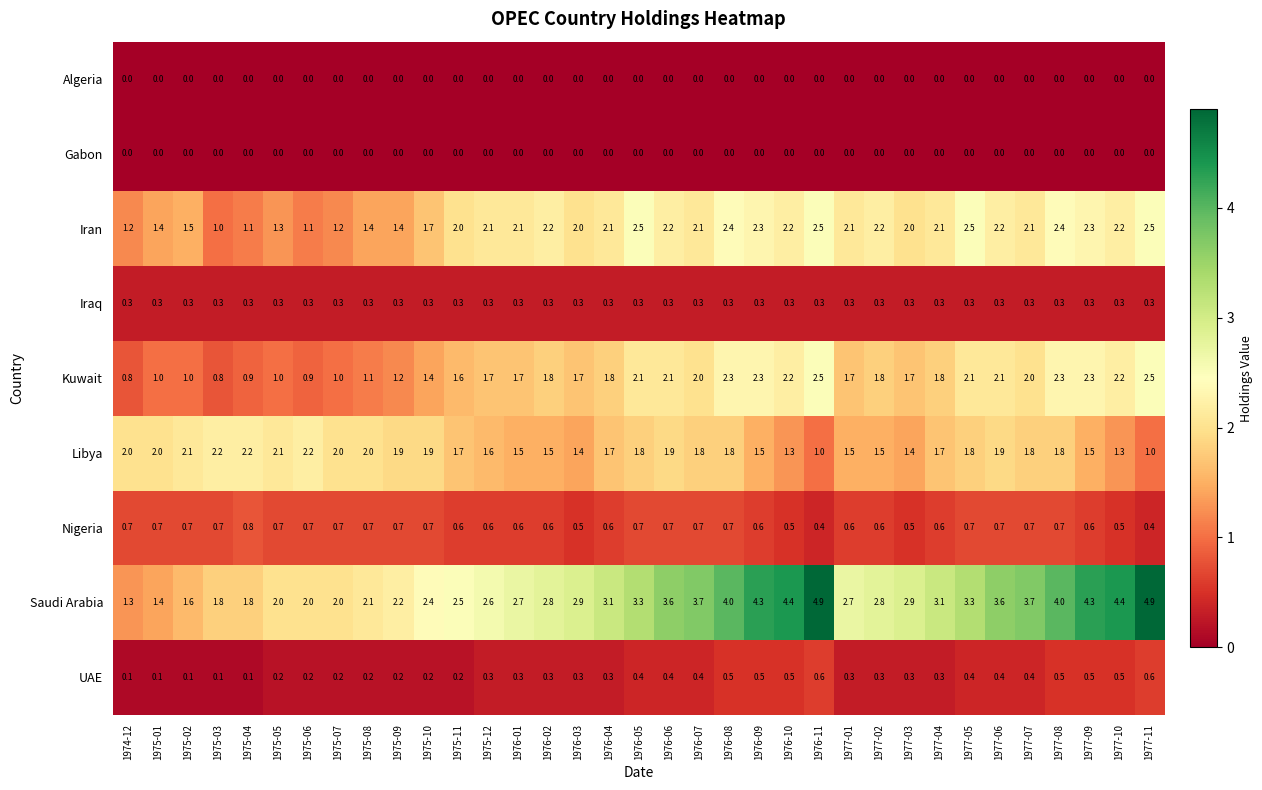

Count the UAE values in the range 0 to 1.

35